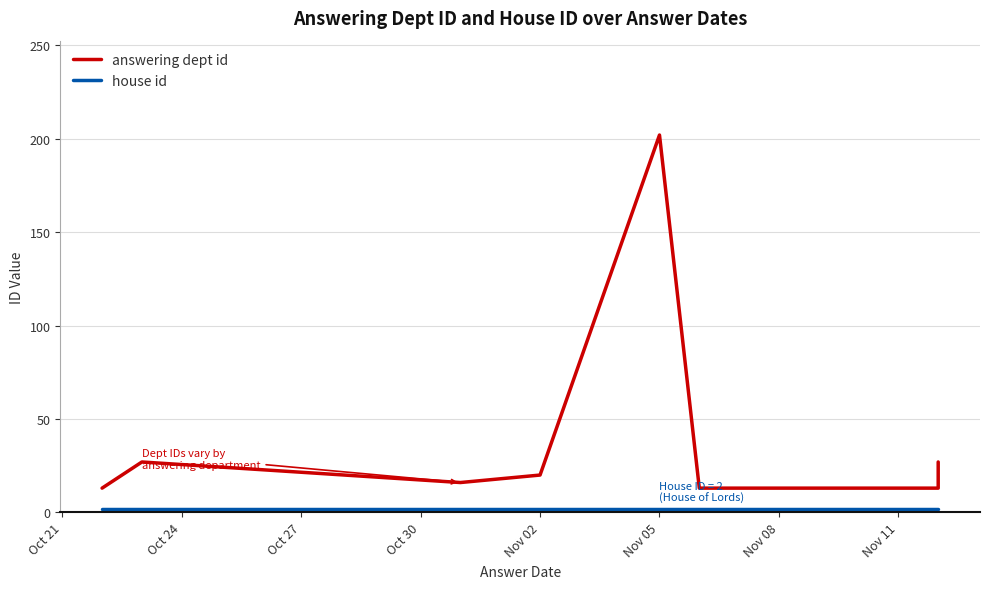

True or false: answering dept id has a value of 25 at Oct 30.

False